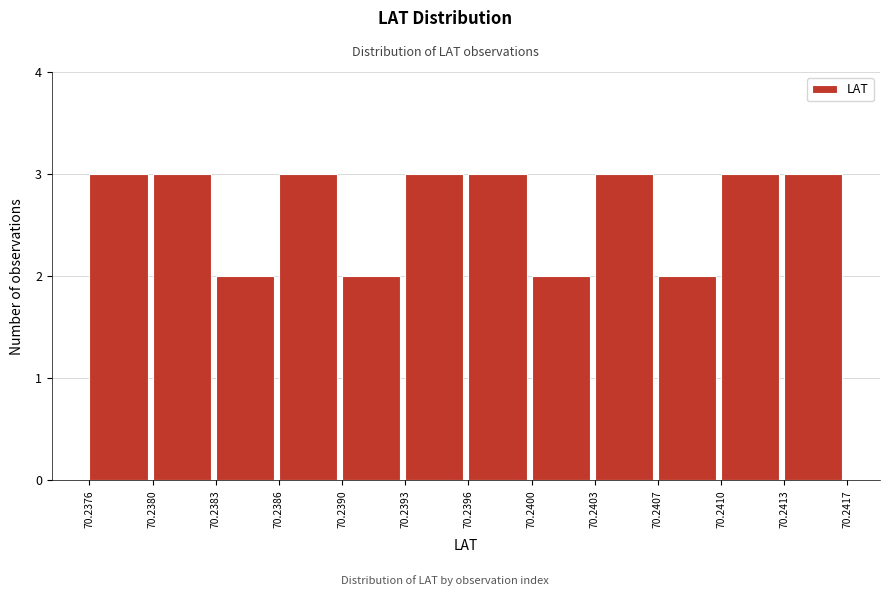

Reading left to right, list all the values displayed in this chart.

3	3	2	3	2	3	3	2	3	2	3	3